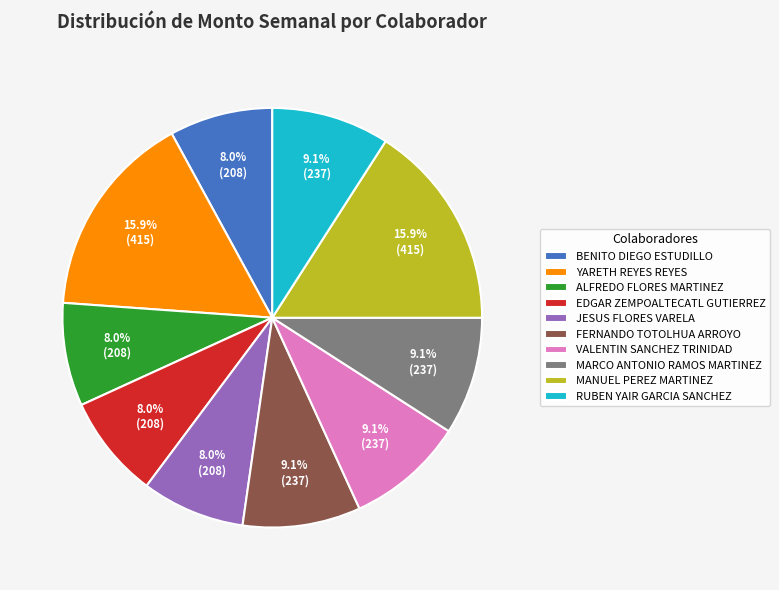

Combined, do VALENTIN SANCHEZ TRINIDAD and JESUS FLORES VARELA account for over 50%?

No